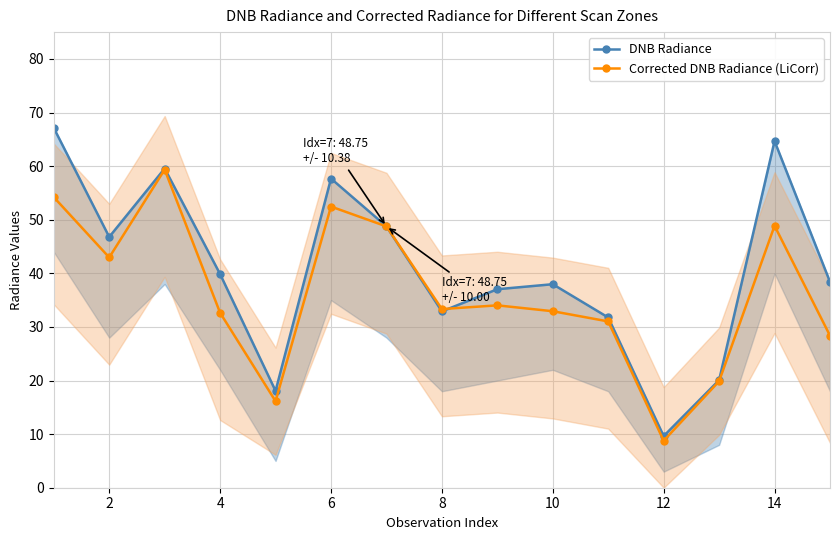

What are all the series names shown in the legend?

DNB Radiance, Corrected DNB Radiance (LiCorr)